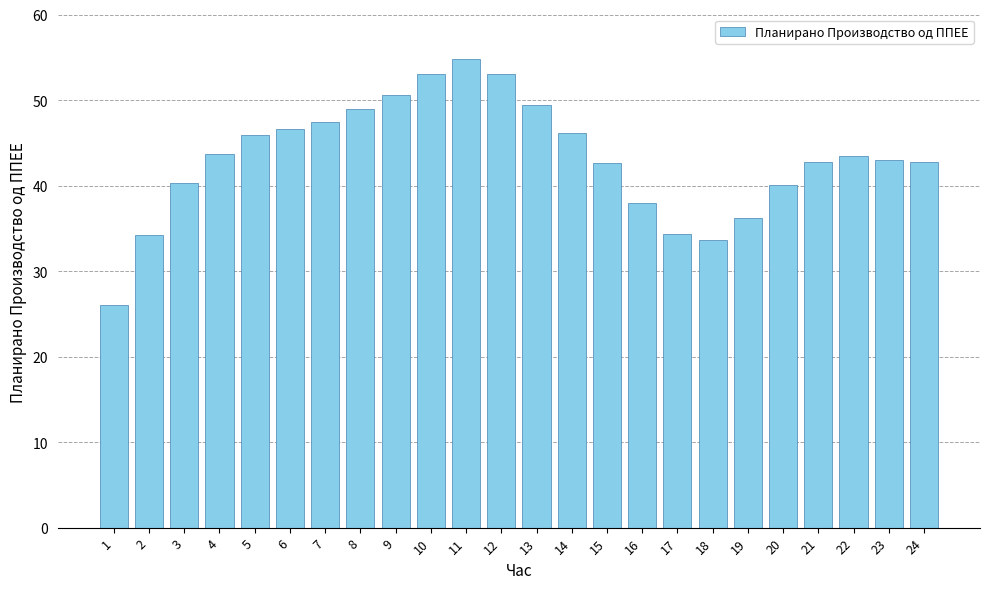

Approximately how many times larger is the value at 16 compared to 13?

0.8